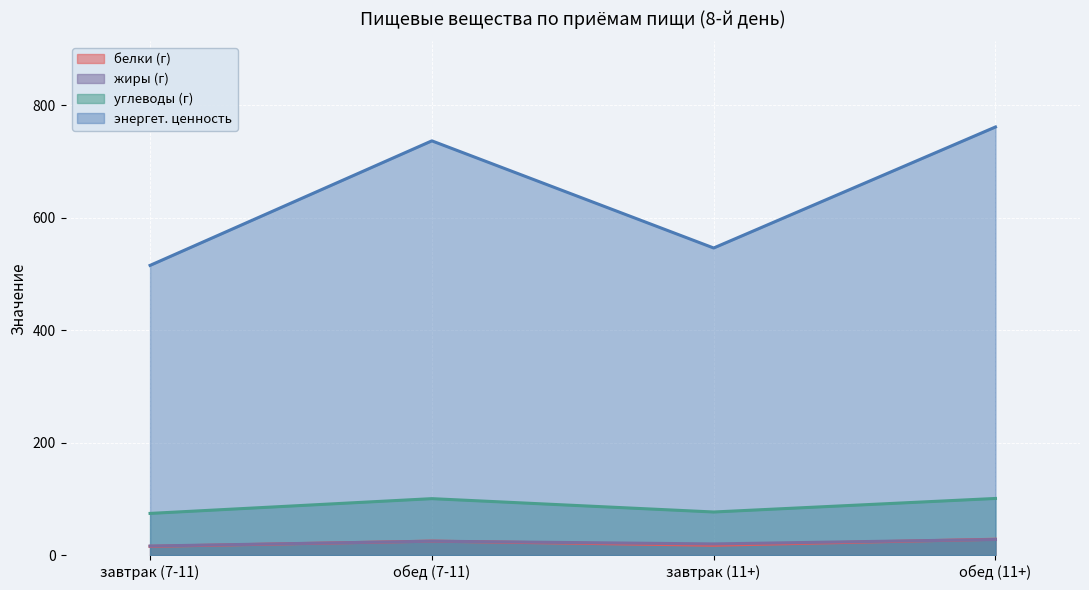

Which series has the largest total across all categories?

энергет. ценность